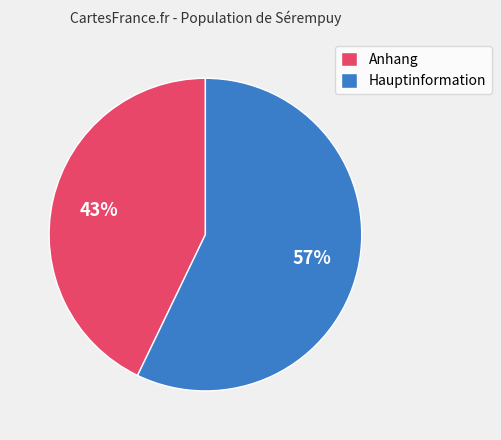

Is there a majority slice in this chart?

Yes